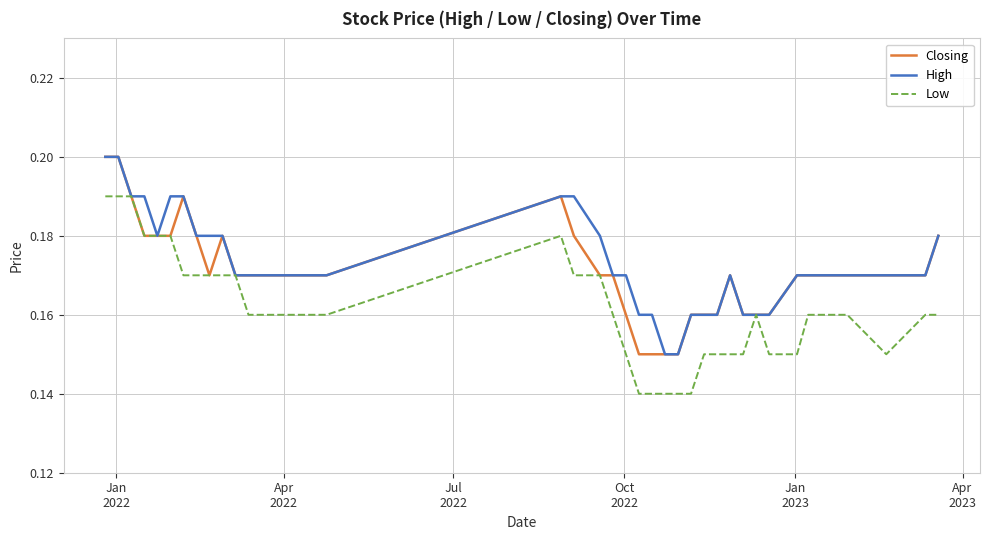

Reading left to right, list all the values displayed in this chart.

Closing: 0.2	0.2	0.2	0.2	0.2	0.2	0.2	0.2	0.2	0.2	0.2	0.2	0.2	0.2	0.2	0.2	0.2	0.2	0.2	0.2	0.2	0.1	0.1	0.1	0.1	0.2	0.2	0.2	0.2	0.2	0.2	0.2	0.2	0.2	0.2	0.2	0.2	0.2	0.2	0.2
High: 0.2	0.2	0.2	0.2	0.2	0.2	0.2	0.2	0.2	0.2	0.2	0.2	0.2	0.2	0.2	0.2	0.2	0.2	0.2	0.2	0.2	0.2	0.2	0.1	0.1	0.2	0.2	0.2	0.2	0.2	0.2	0.2	0.2	0.2	0.2	0.2	0.2	0.2	0.2	0.2
Low: 0.2	0.2	0.2	0.2	0.2	0.2	0.2	0.2	0.2	0.2	0.2	0.2	0.2	0.2	0.2	0.2	0.2	0.2	0.2	0.2	0.1	0.1	0.1	0.1	0.1	0.1	0.1	0.1	0.1	0.1	0.2	0.1	0.1	0.2	0.2	0.2	0.2	0.1	0.2	0.2